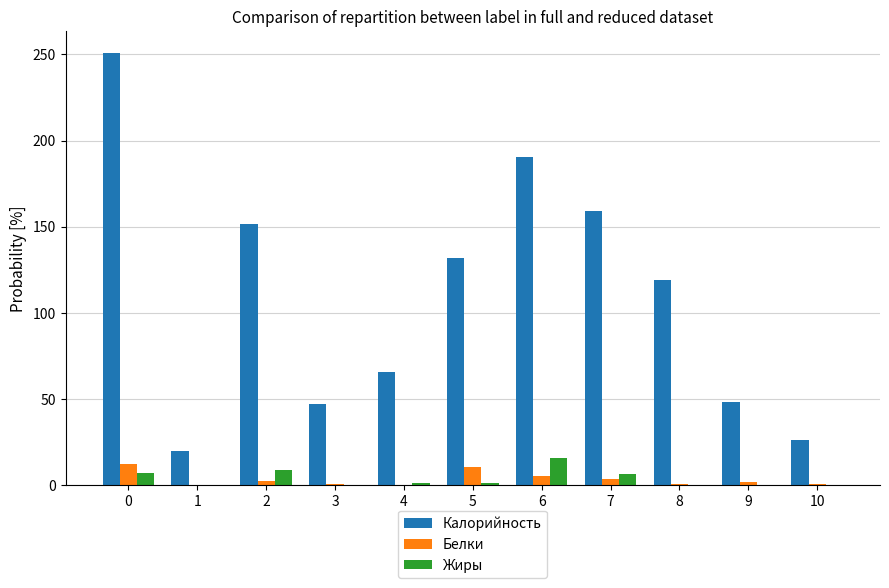

Which series changed the most between 0 and 3?

Калорийность